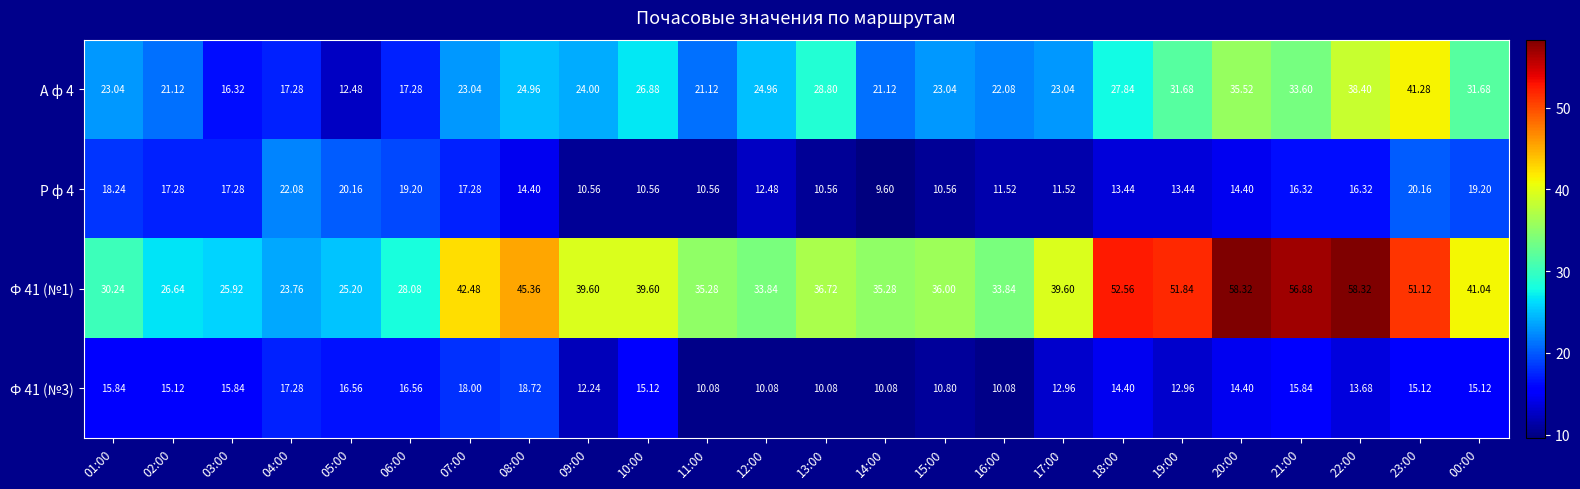

How many categories are shown in the chart?

24